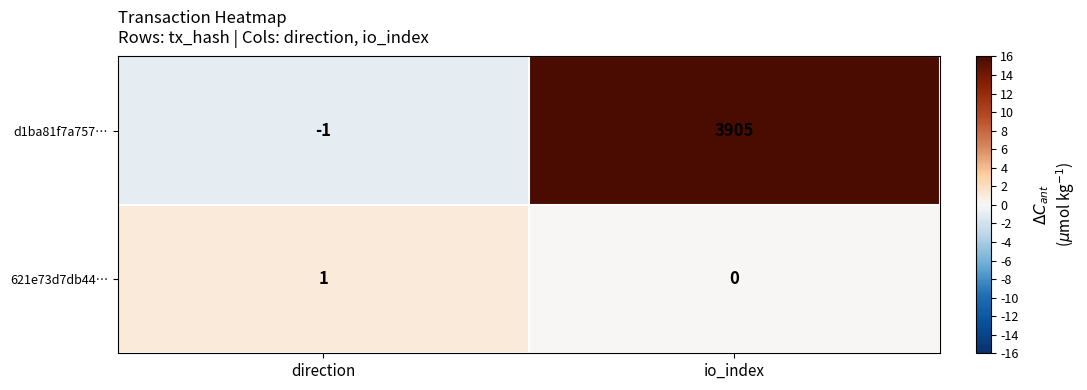

What is the difference between the maximum and minimum values in the d1ba81f7a757… series?

3906